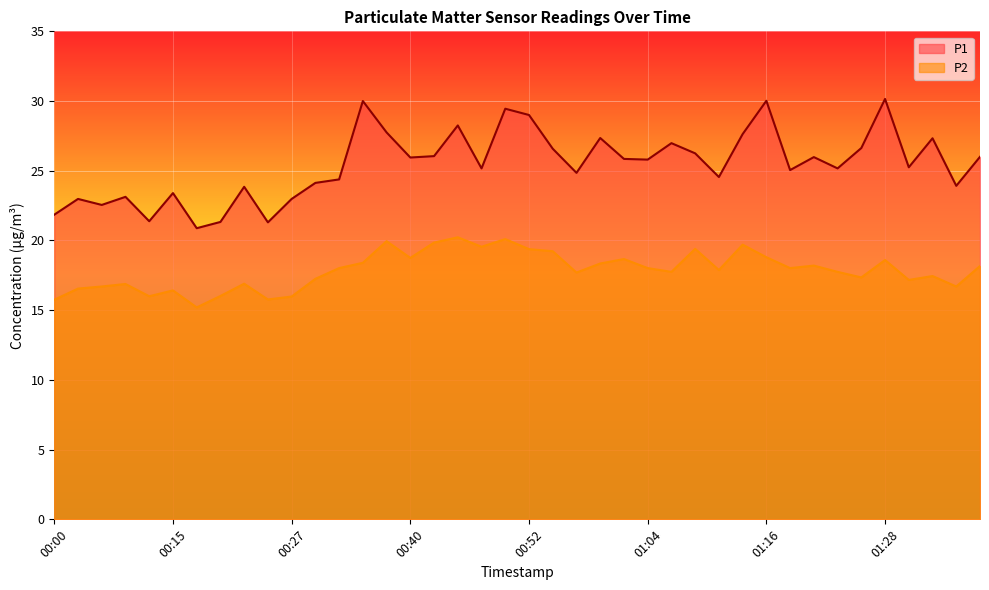

Between 00:40 and 00:44, which series saw the biggest shift?

P1